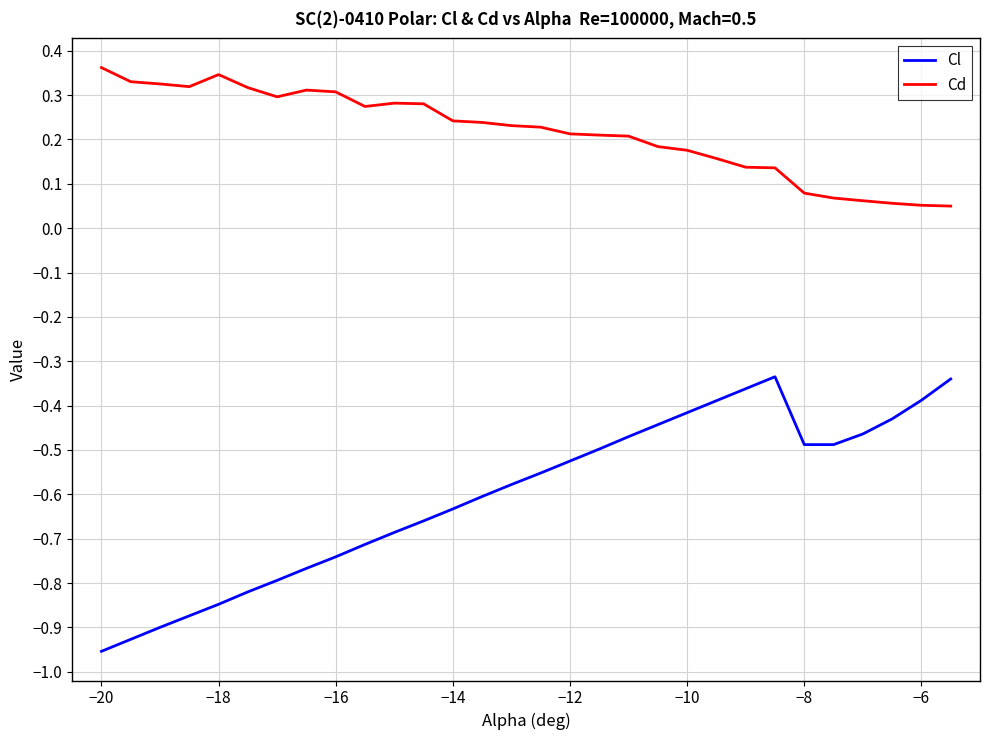

List the series in order of their peak value, lowest first.

Cl, Cd